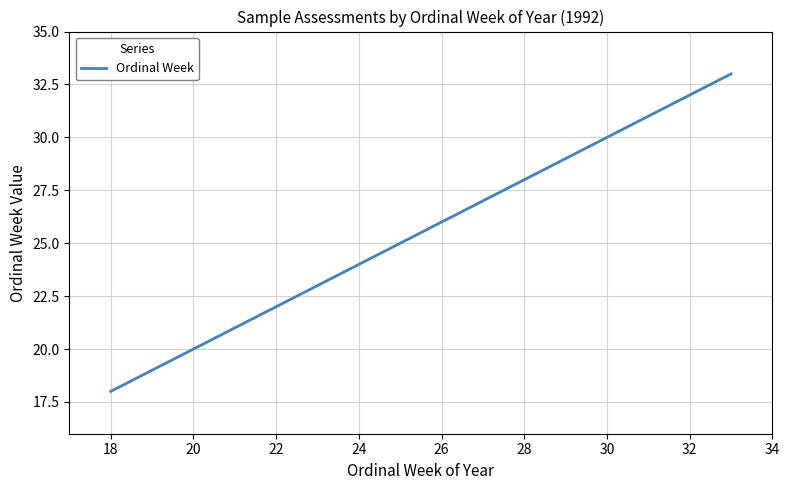

What is the maximum value shown in the chart?

33